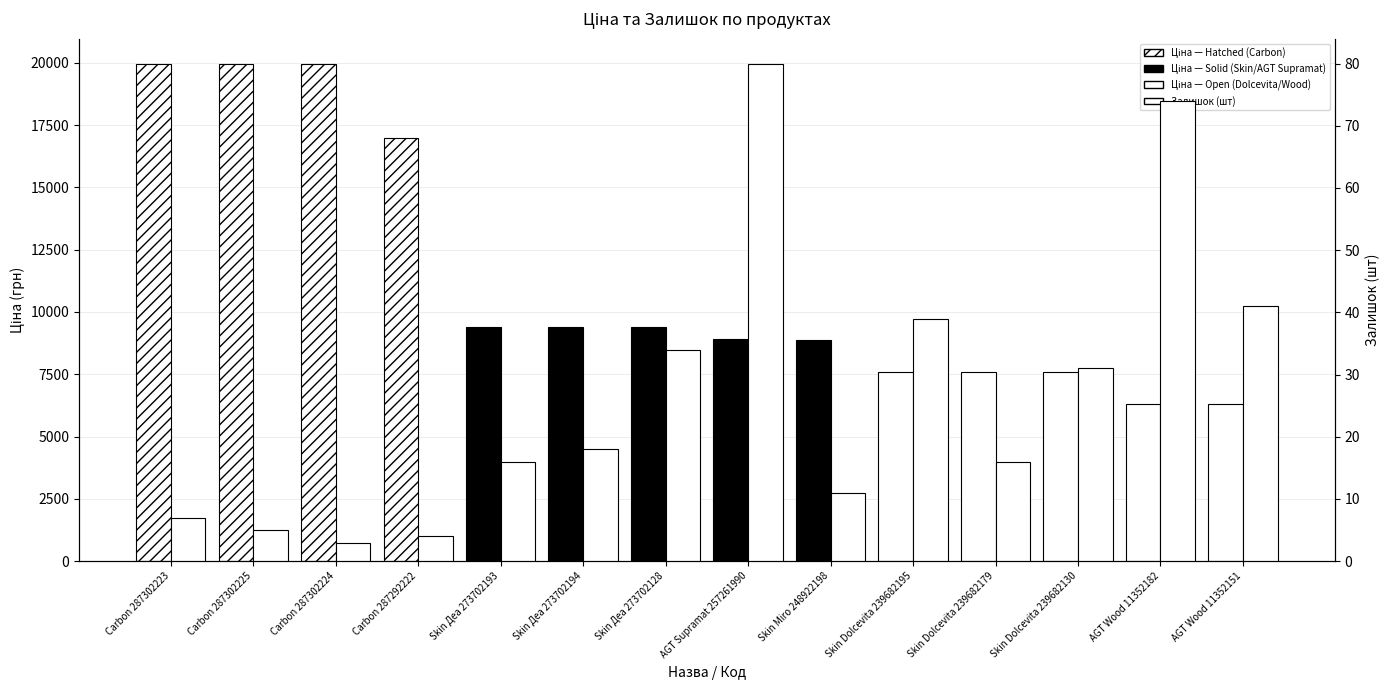

Rank the series by their average value, from highest to lowest.

Ціна (грн), Залишок (шт)